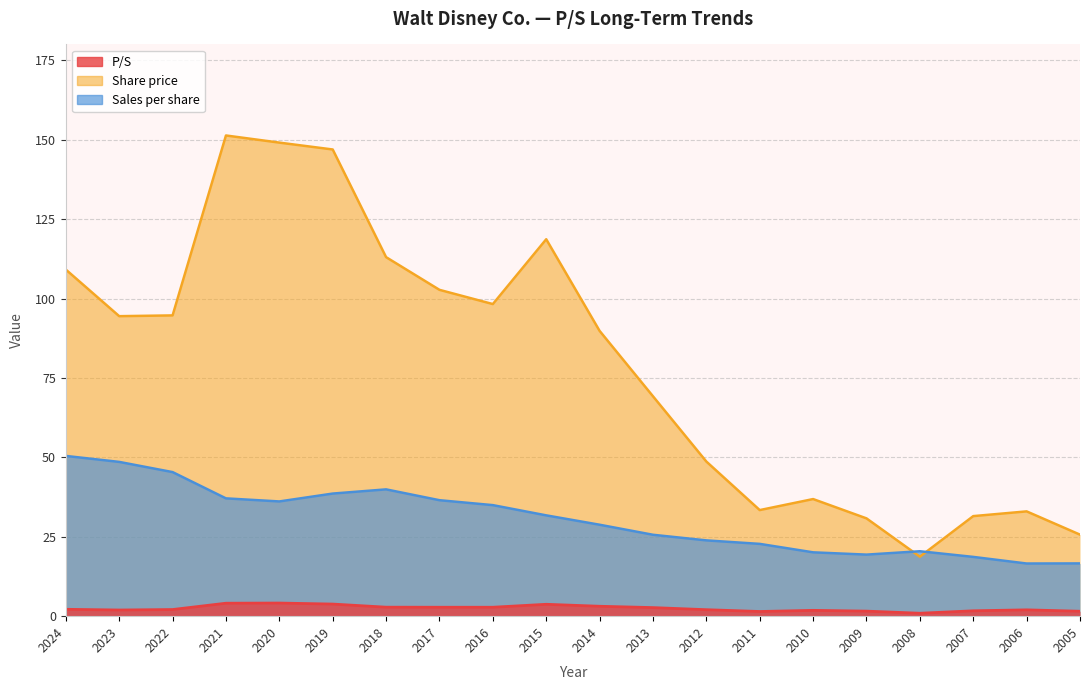

At which label does Sales per share reach its peak?

2024